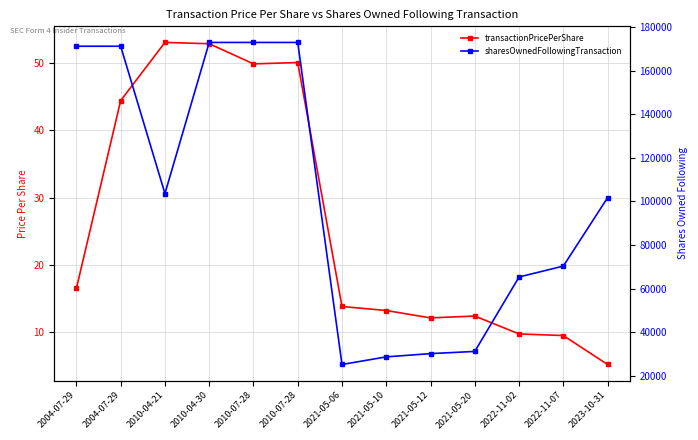

Rank the series by their average value, from lowest to highest.

transactionPricePerShare, sharesOwnedFollowingTransaction